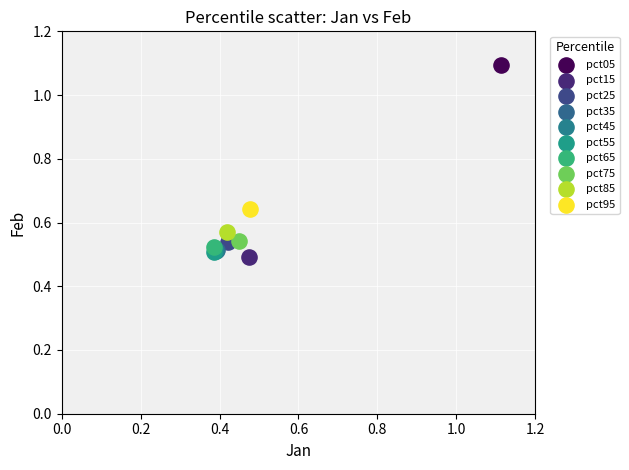

What are all the series names shown in the legend?

pct05, pct15, pct25, pct35, pct45, pct55, pct65, pct75, pct85, pct95